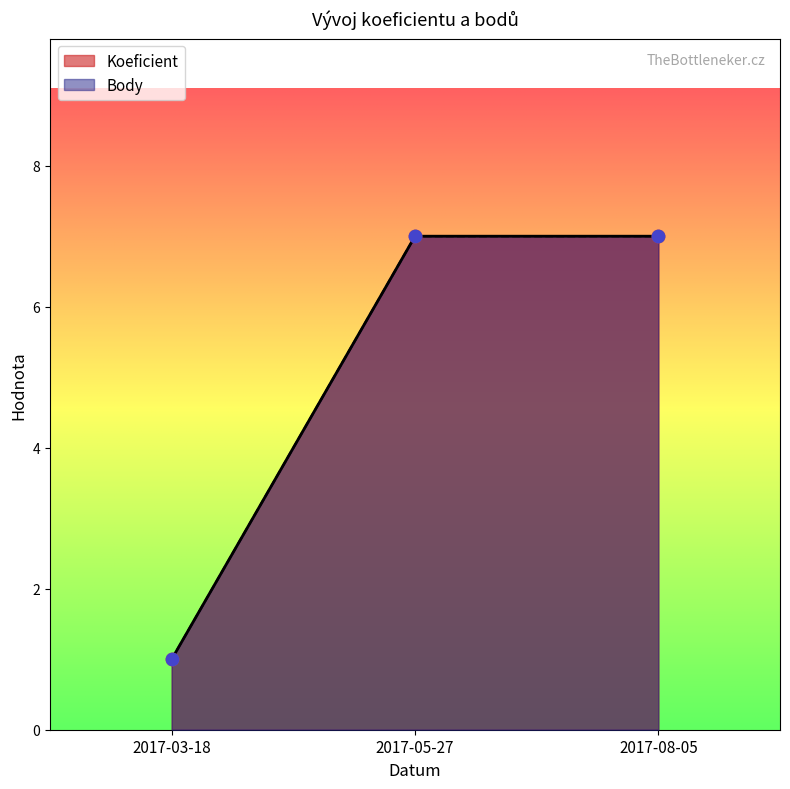

At which category is the sum across all series the highest?

2017-05-27